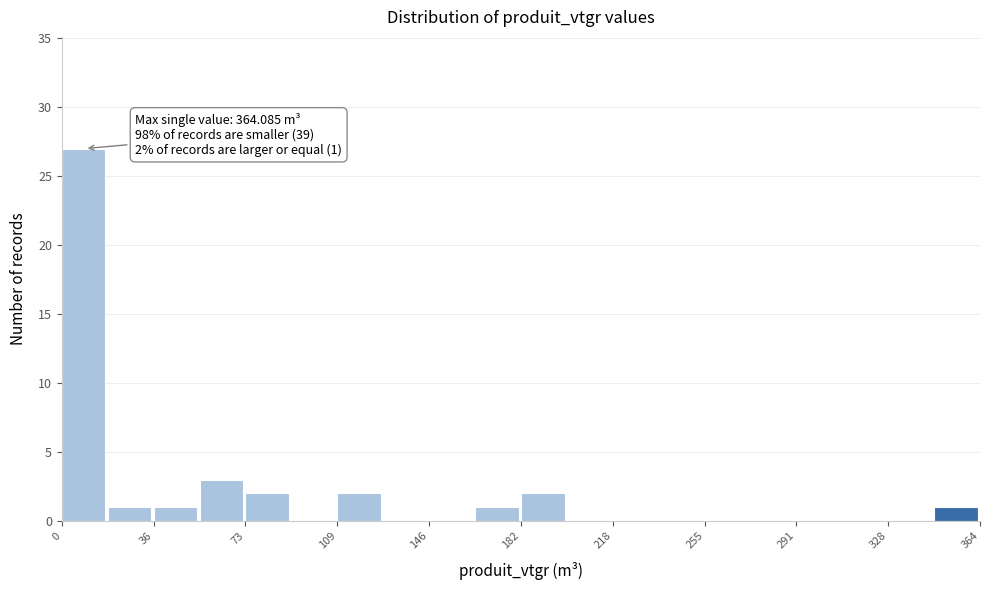

Read against the x-axis, roughly where is the centre of the tallest bar?

10